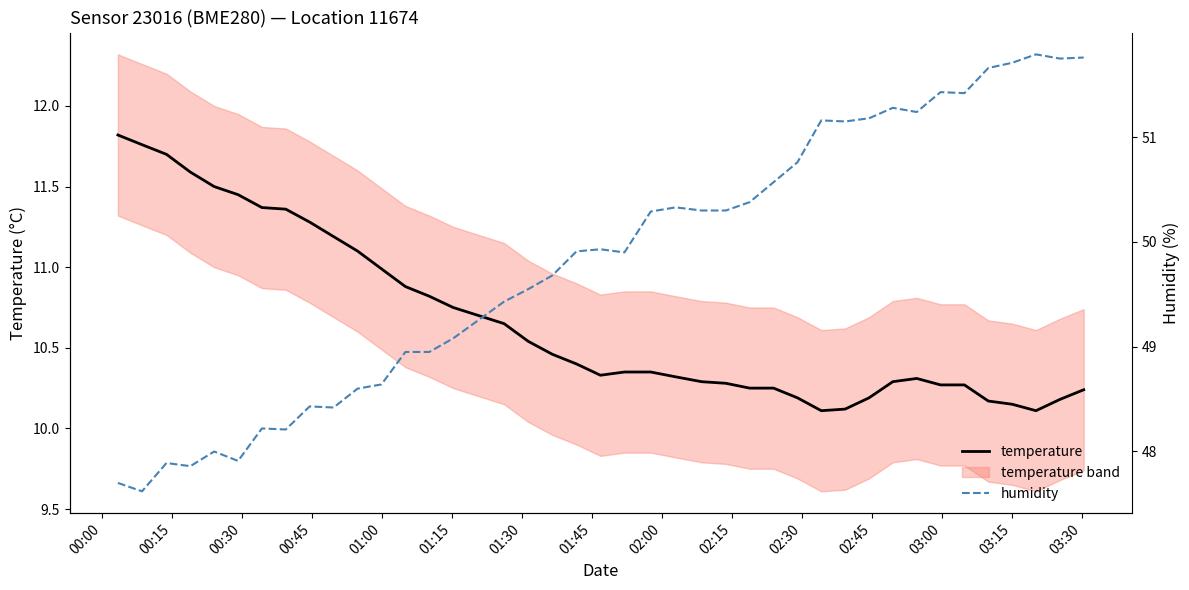

How many data points does each series have?

40